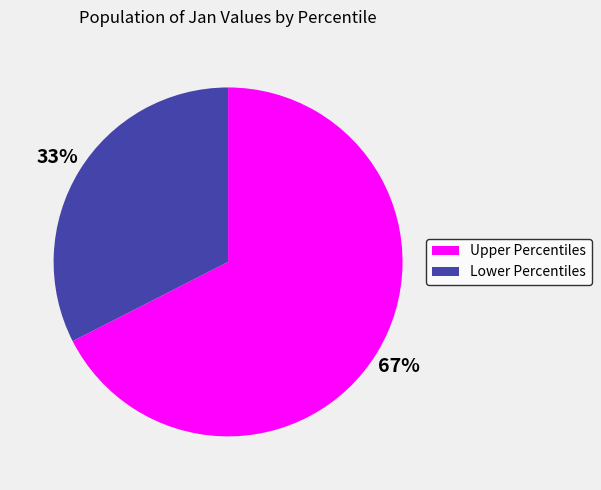

What is the largest slice in the pie chart?

Upper Percentiles